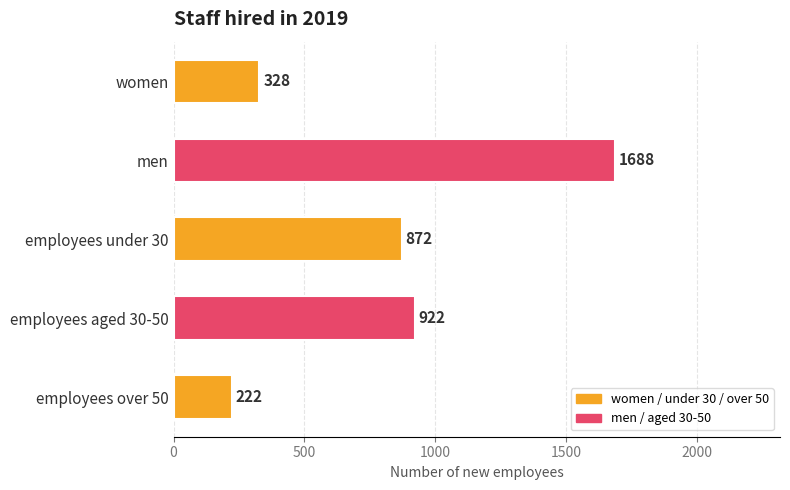

Count the number of categories in the chart.

5